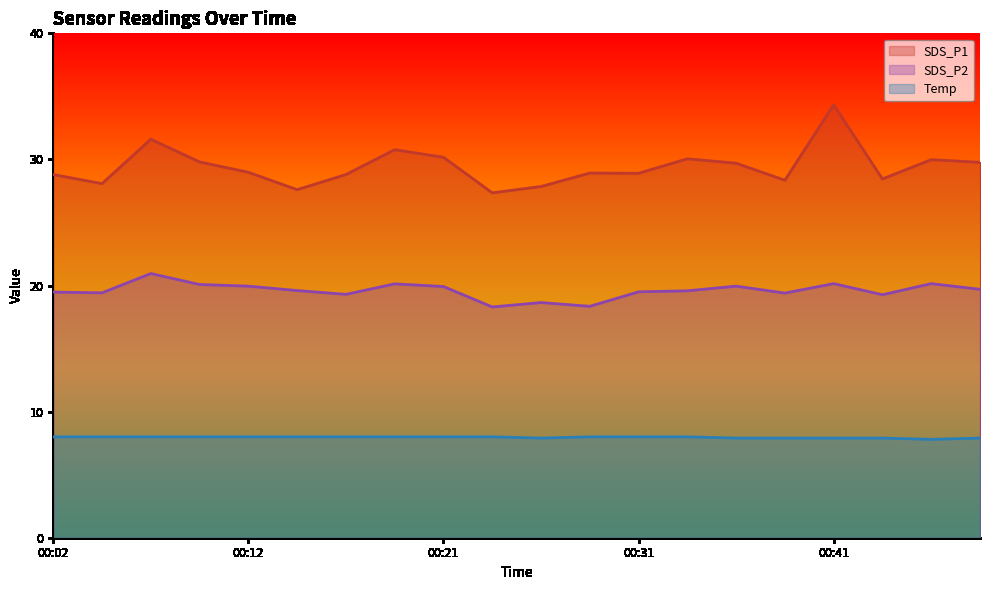

The SDS_P1 series shows 29.8 at 00:09. True or false?

True